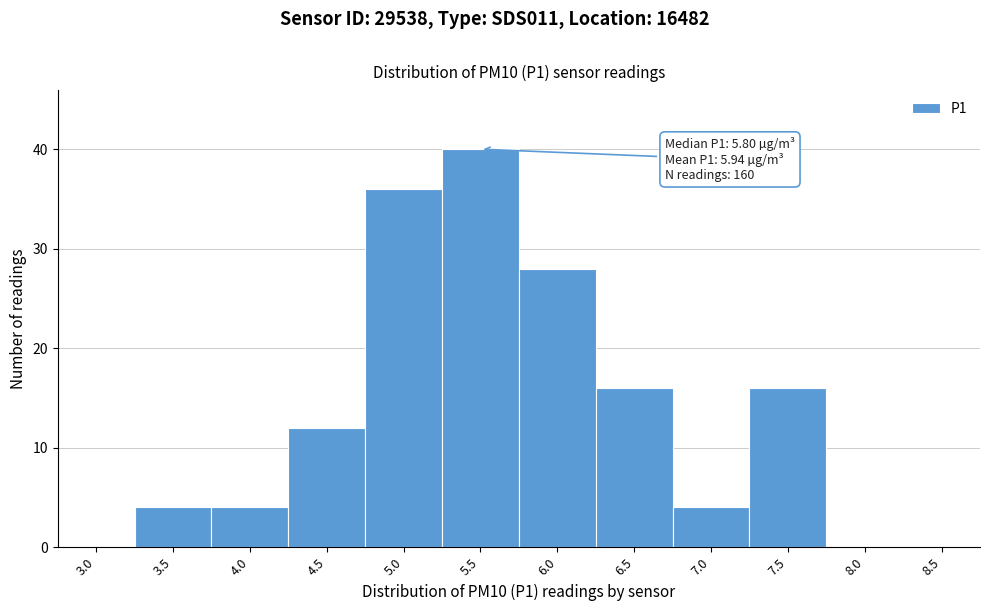

Reading left to right, extract all data points from this chart.

3.0=0	3.5=4	4.0=4	4.5=12	5.0=36	5.5=40	6.0=28	6.5=16	7.0=4	7.5=16	8.0=0	8.5=0